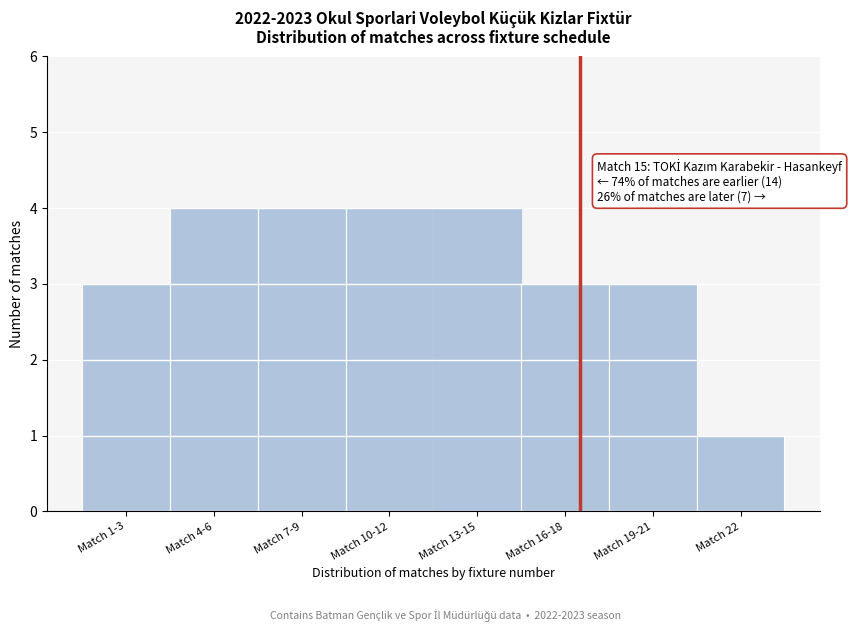

Reading left to right, extract all data points from this chart.

3	4	4	4	4	3	3	1